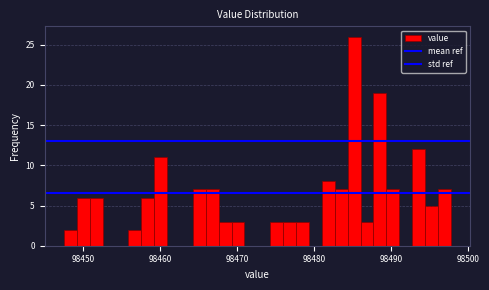

Around what value on the x-axis is the tallest bar? Give the approximate position of its centre, as read against the axis.

98485